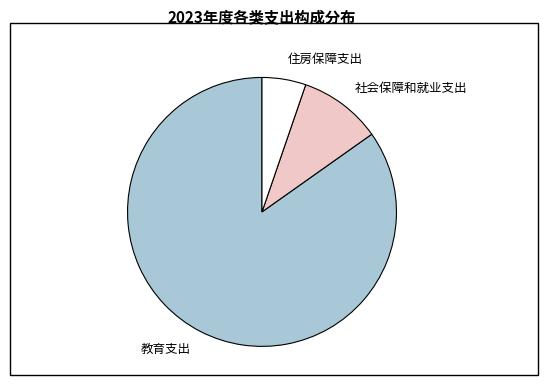

Rank the categories by value from lowest to highest.

住房保障支出, 社会保障和就业支出, 教育支出